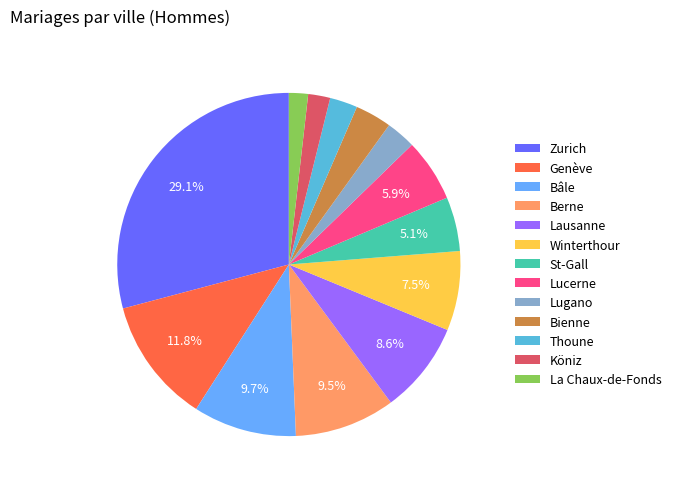

What percentage is NOT represented by Winterthour?

92.5%